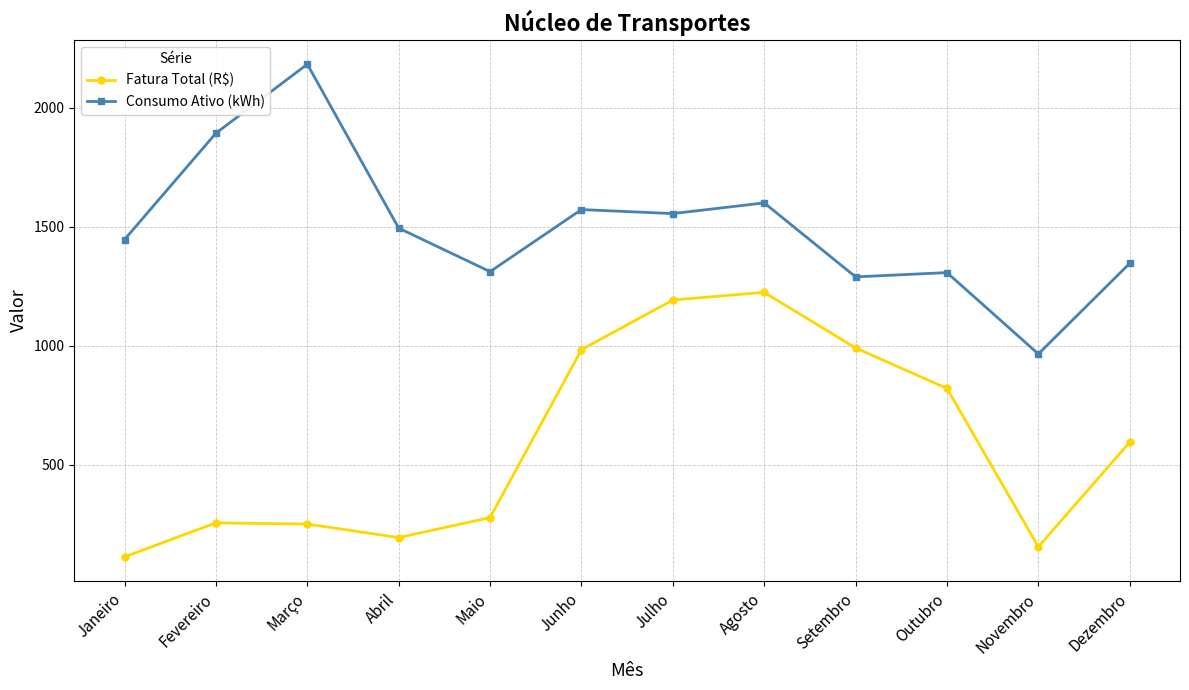

Which series has the largest total across all categories?

Consumo Ativo (kWh)